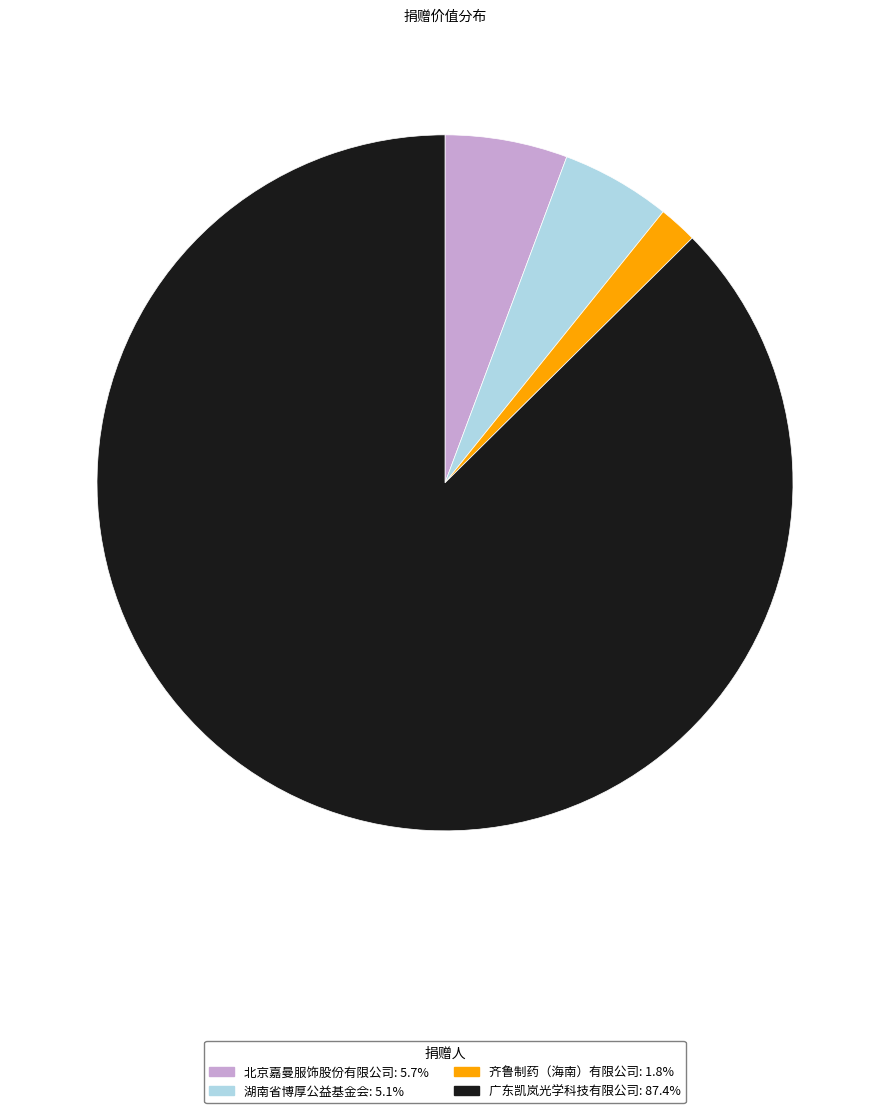

What is the smallest slice in the pie chart?

齐鲁制药（海南）有限公司